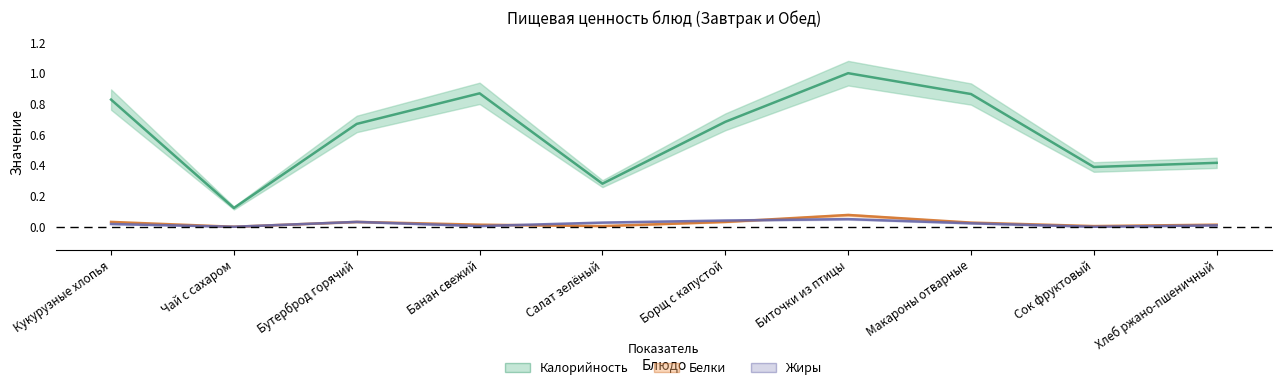

Is it true that Жиры equals 0.0 at Салат зелёный?

True